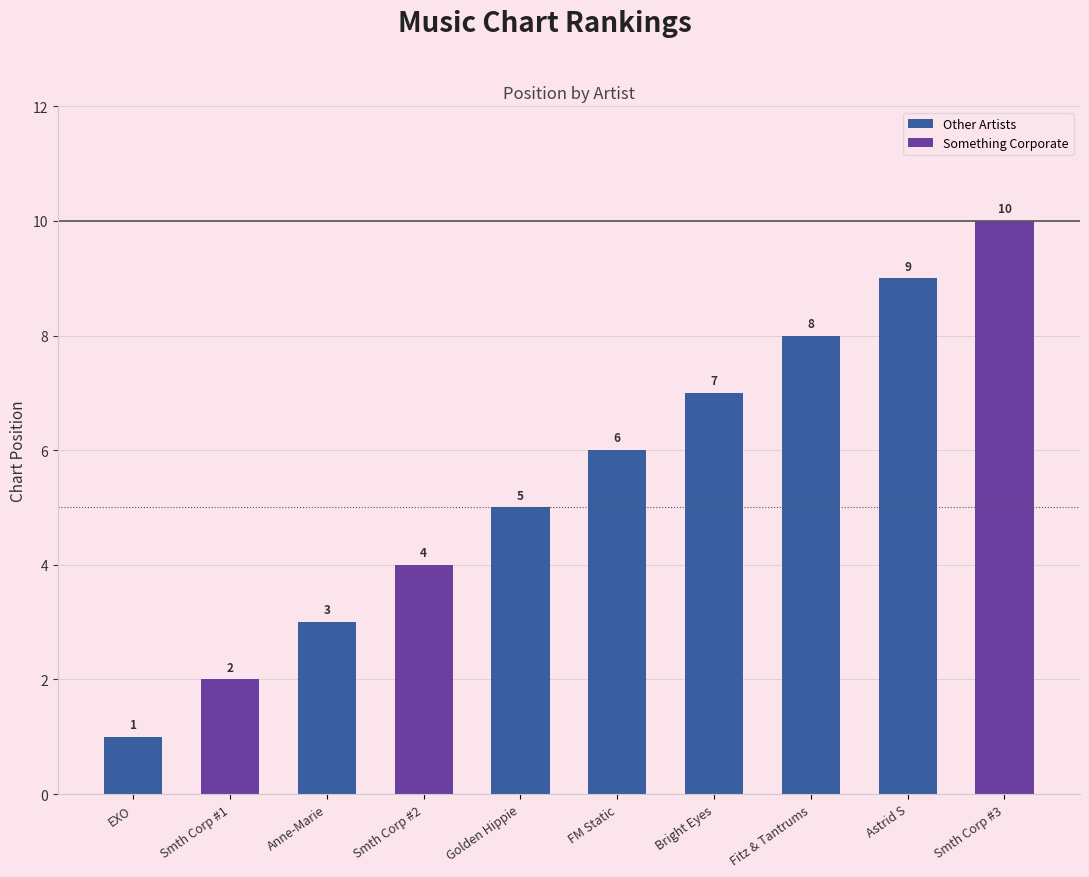

What is the sum of the values at EXO and Astrid S?

10